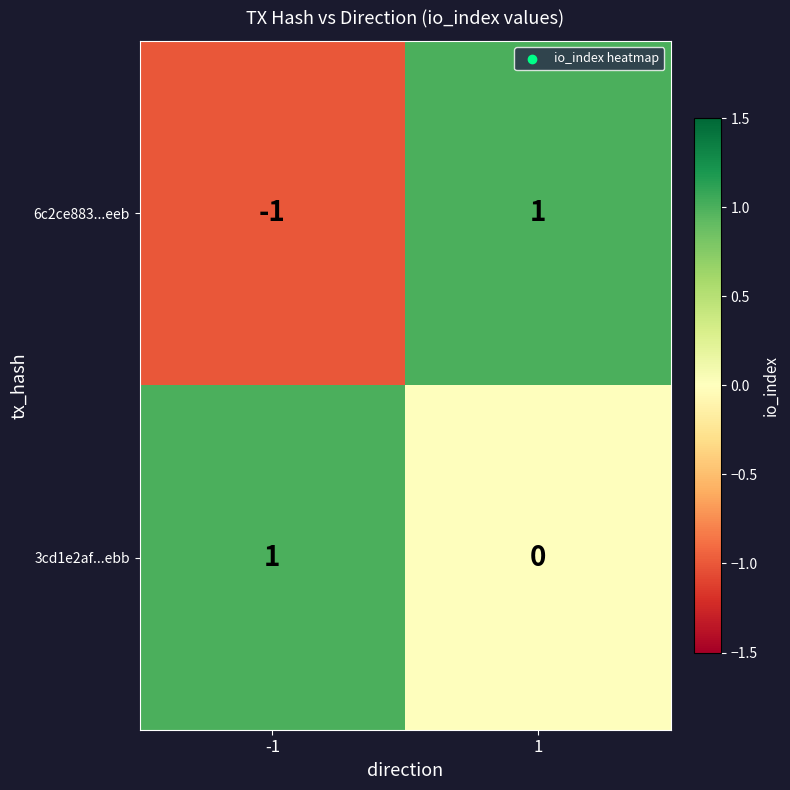

Reading left to right, what are all the values shown in this chart?

6c2ce883...eeb: -1	1
3cd1e2af...ebb: 1	0